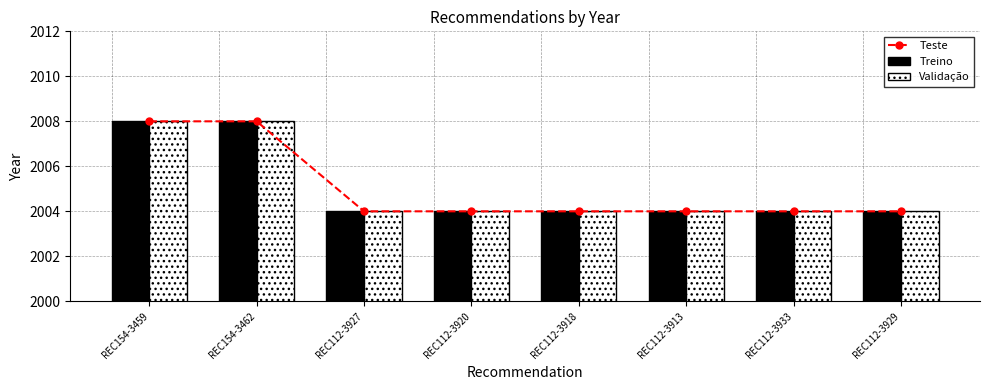

At which category is the sum across all series the highest?

REC154-3459